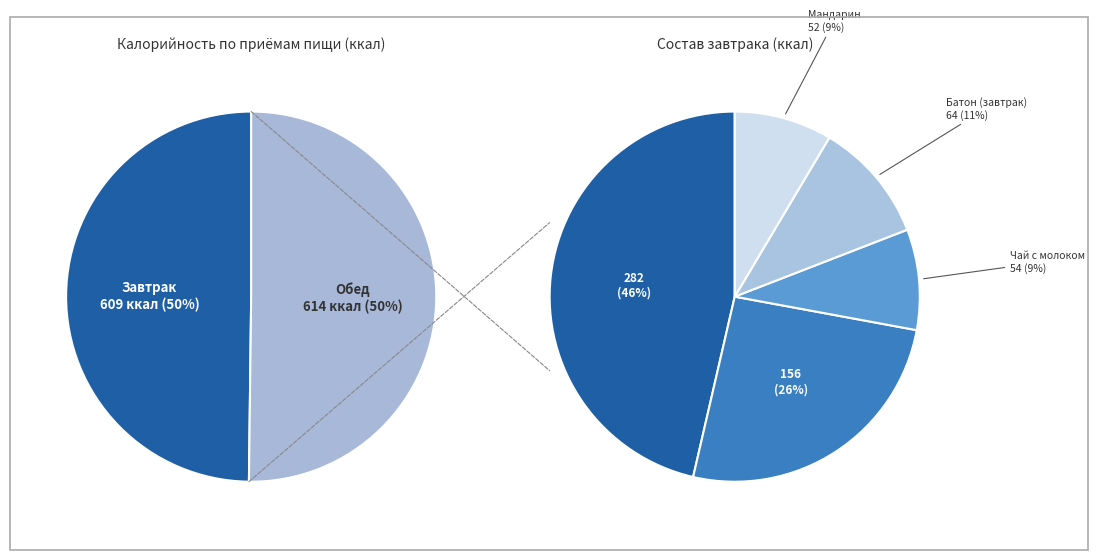

To the nearest percent, what portion does Завтрак represent?

50%